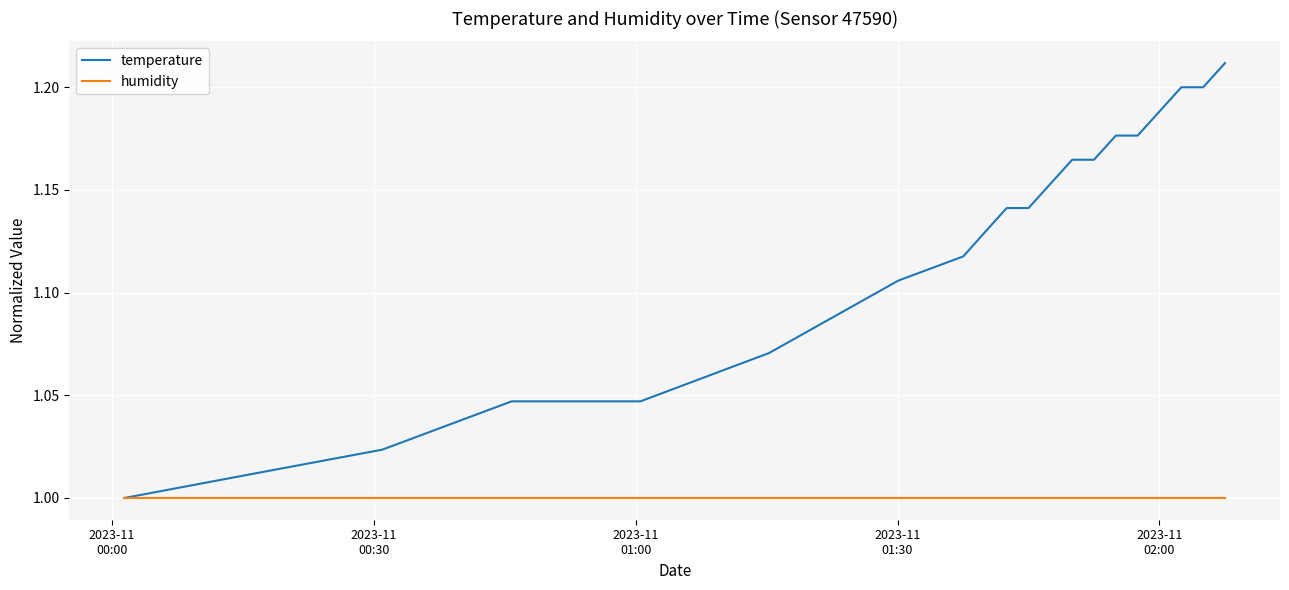

Which series has the widest spread of values?

temperature